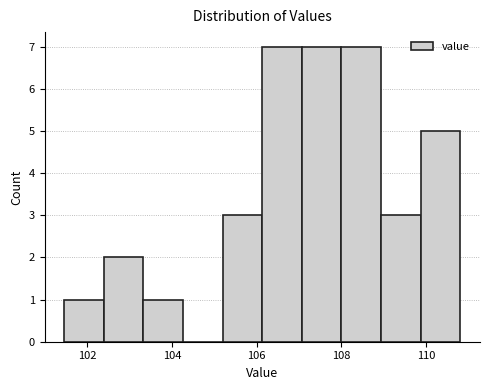

How tall is the bar that spans 103.4 to 104.2 on the x-axis? Neither the bar edges nor the heights are printed on the chart, so give them approximately, as read against the axes.

1